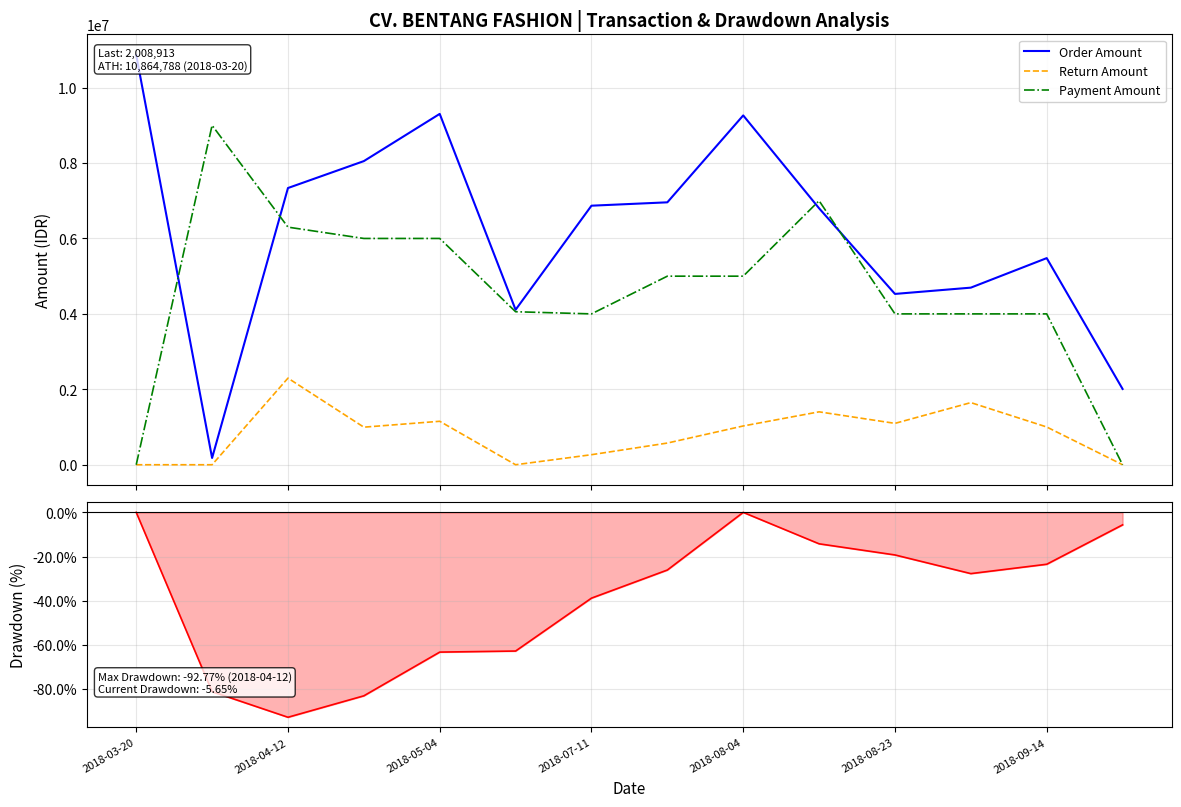

At which label does Payment Amount reach its minimum?

2018-03-20